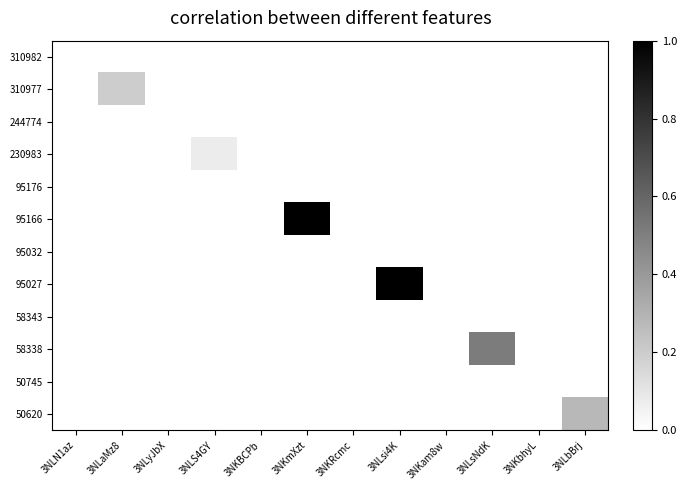

Reading left to right, list all the values displayed in this chart.

310982: 3NLN1az=0.0	3NLaMz8=0.0	3NLyJbX=0.0	3NLS4GY=0.0	3NKBCPb=0.0	3NKmXzt=0.0	3NKRcmc=0.0	3NLsi4K=0.0	3NKam8w=0.0	3NLsNdK=0.0	3NKbhyL=0.0	3NLbBrj=0.0
310977: 3NLN1az=0.0	3NLaMz8=0.2	3NLyJbX=0.0	3NLS4GY=0.0	3NKBCPb=0.0	3NKmXzt=0.0	3NKRcmc=0.0	3NLsi4K=0.0	3NKam8w=0.0	3NLsNdK=0.0	3NKbhyL=0.0	3NLbBrj=0.0
244774: 3NLN1az=0.0	3NLaMz8=0.0	3NLyJbX=0.0	3NLS4GY=0.0	3NKBCPb=0.0	3NKmXzt=0.0	3NKRcmc=0.0	3NLsi4K=0.0	3NKam8w=0.0	3NLsNdK=0.0	3NKbhyL=0.0	3NLbBrj=0.0
230983: 3NLN1az=0.0	3NLaMz8=0.0	3NLyJbX=0.0	3NLS4GY=0.1	3NKBCPb=0.0	3NKmXzt=0.0	3NKRcmc=0.0	3NLsi4K=0.0	3NKam8w=0.0	3NLsNdK=0.0	3NKbhyL=0.0	3NLbBrj=0.0
95176: 3NLN1az=0.0	3NLaMz8=0.0	3NLyJbX=0.0	3NLS4GY=0.0	3NKBCPb=0.0	3NKmXzt=0.0	3NKRcmc=0.0	3NLsi4K=0.0	3NKam8w=0.0	3NLsNdK=0.0	3NKbhyL=0.0	3NLbBrj=0.0
95166: 3NLN1az=0.0	3NLaMz8=0.0	3NLyJbX=0.0	3NLS4GY=0.0	3NKBCPb=0.0	3NKmXzt=1.0	3NKRcmc=0.0	3NLsi4K=0.0	3NKam8w=0.0	3NLsNdK=0.0	3NKbhyL=0.0	3NLbBrj=0.0
95032: 3NLN1az=0.0	3NLaMz8=0.0	3NLyJbX=0.0	3NLS4GY=0.0	3NKBCPb=0.0	3NKmXzt=0.0	3NKRcmc=0.0	3NLsi4K=0.0	3NKam8w=0.0	3NLsNdK=0.0	3NKbhyL=0.0	3NLbBrj=0.0
95027: 3NLN1az=0.0	3NLaMz8=0.0	3NLyJbX=0.0	3NLS4GY=0.0	3NKBCPb=0.0	3NKmXzt=0.0	3NKRcmc=0.0	3NLsi4K=1.0	3NKam8w=0.0	3NLsNdK=0.0	3NKbhyL=0.0	3NLbBrj=0.0
58343: 3NLN1az=0.0	3NLaMz8=0.0	3NLyJbX=0.0	3NLS4GY=0.0	3NKBCPb=0.0	3NKmXzt=0.0	3NKRcmc=0.0	3NLsi4K=0.0	3NKam8w=0.0	3NLsNdK=0.0	3NKbhyL=0.0	3NLbBrj=0.0
58338: 3NLN1az=0.0	3NLaMz8=0.0	3NLyJbX=0.0	3NLS4GY=0.0	3NKBCPb=0.0	3NKmXzt=0.0	3NKRcmc=0.0	3NLsi4K=0.0	3NKam8w=0.0	3NLsNdK=0.5	3NKbhyL=0.0	3NLbBrj=0.0
50745: 3NLN1az=0.0	3NLaMz8=0.0	3NLyJbX=0.0	3NLS4GY=0.0	3NKBCPb=0.0	3NKmXzt=0.0	3NKRcmc=0.0	3NLsi4K=0.0	3NKam8w=0.0	3NLsNdK=0.0	3NKbhyL=0.0	3NLbBrj=0.0
50620: 3NLN1az=0.0	3NLaMz8=0.0	3NLyJbX=0.0	3NLS4GY=0.0	3NKBCPb=0.0	3NKmXzt=0.0	3NKRcmc=0.0	3NLsi4K=0.0	3NKam8w=0.0	3NLsNdK=0.0	3NKbhyL=0.0	3NLbBrj=0.3